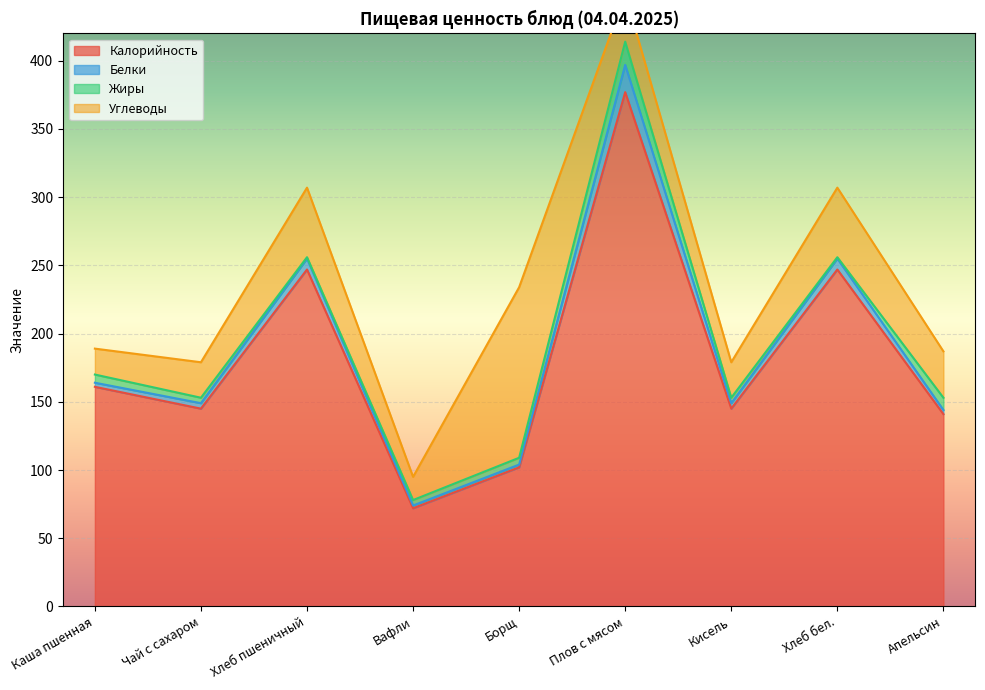

Reading left to right, list all the values displayed in this chart.

Калорийность: Каша пшенная=161	Чай с сахаром=145	Хлеб пшеничный=247	Вафли=72	Борщ=102	Плов с мясом=377	Кисель=145	Хлеб бел.=247	Апельсин=141
Белки: Каша пшенная=3	Чай с сахаром=4	Хлеб пшеничный=8	Вафли=2	Борщ=2	Плов с мясом=20	Кисель=4	Хлеб бел.=8	Апельсин=3
Жиры: Каша пшенная=6	Чай с сахаром=4	Хлеб пшеничный=1	Вафли=4	Борщ=5	Плов с мясом=17	Кисель=4	Хлеб бел.=1	Апельсин=9
Углеводы: Каша пшенная=19	Чай с сахаром=26	Хлеб пшеничный=51	Вафли=17	Борщ=125	Плов с мясом=35	Кисель=26	Хлеб бел.=51	Апельсин=34